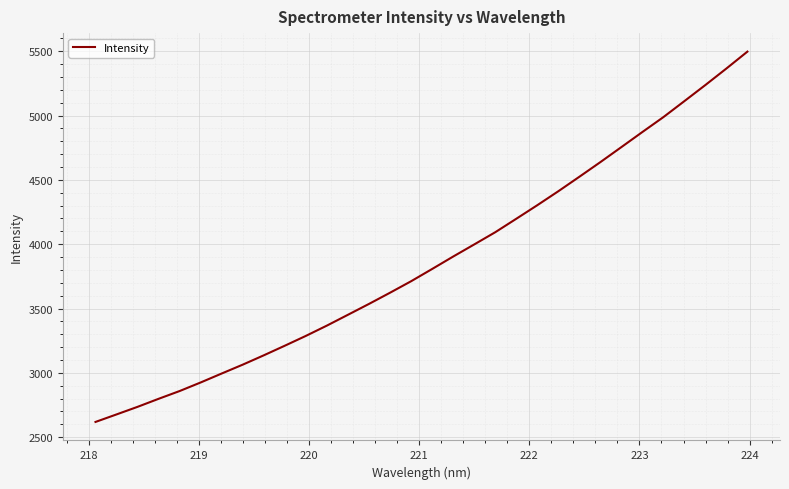

What is the greatest value displayed?

5496.6